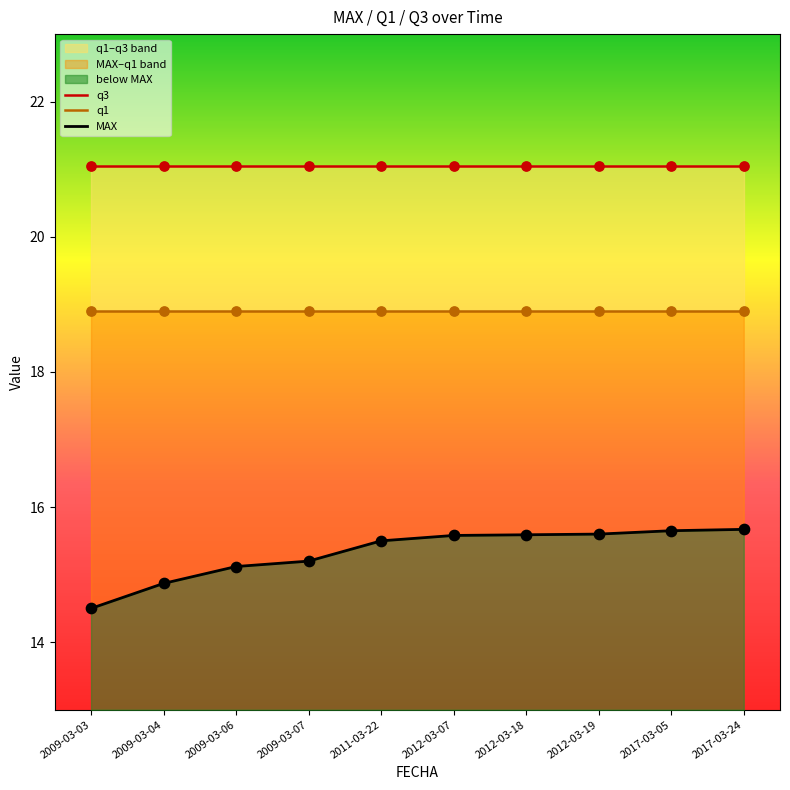

At how many categories does at least one series exceed 18?

10